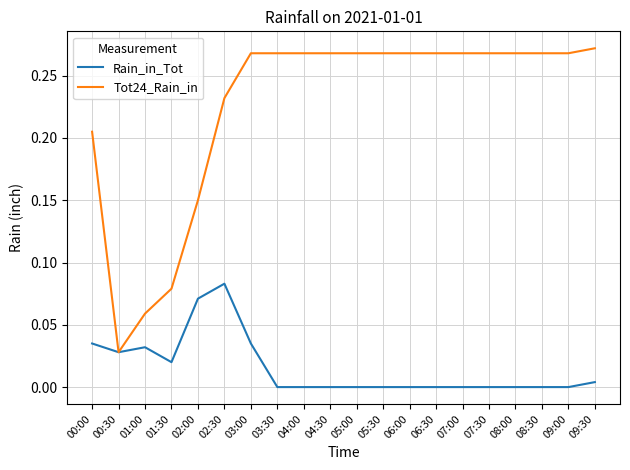

True or false: Tot24_Rain_in has a value of 0.3 at 00:00.

False